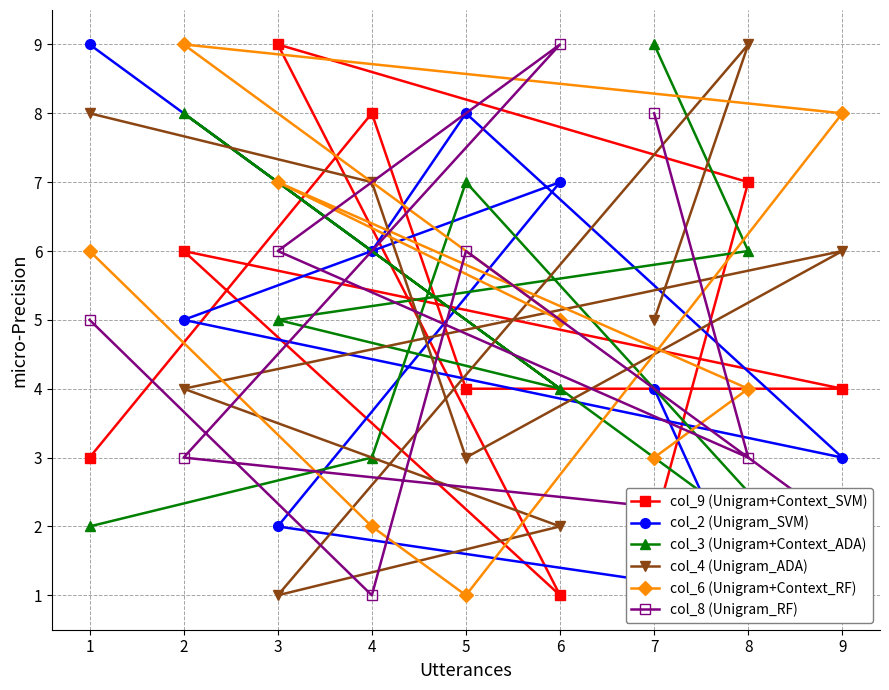

List the labels in order of col_6 (Unigram+Context_RF) value, smallest first.

5, 4, 7, 8, 6, 1, 3, 9, 2